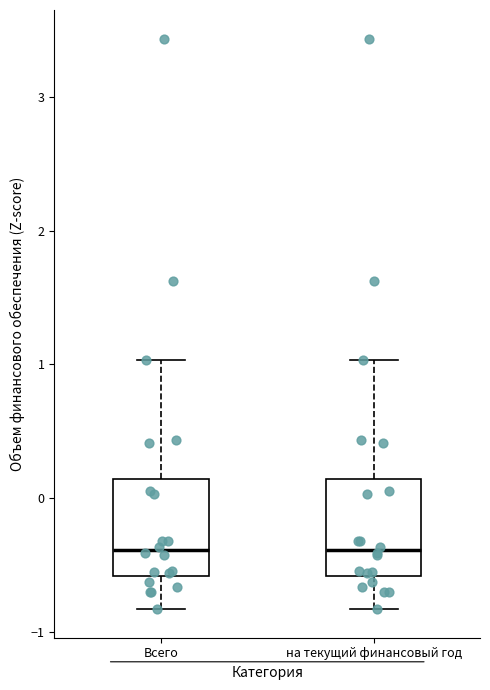

Where does the upper whisker of the box for Всего end on the y-axis? The values are not printed on the chart, so give them approximately, as read against the axis.

1.0